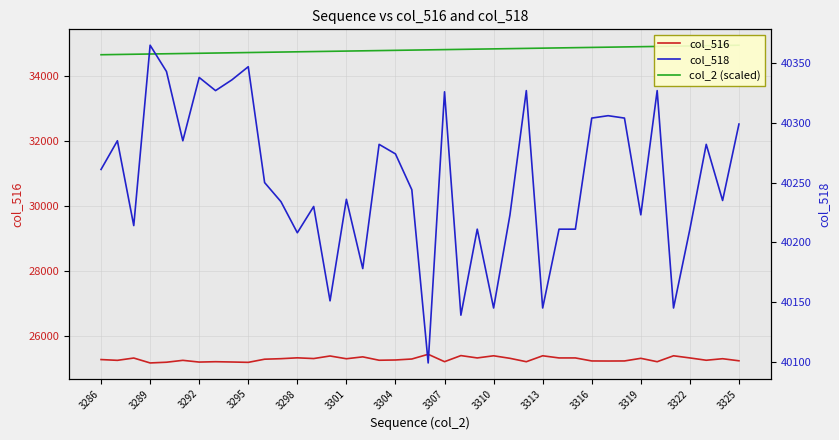

Does the chart display data point markers on the line(s)?

No